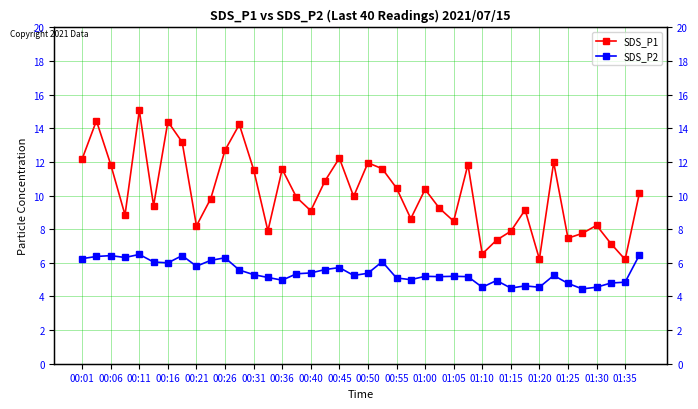

At how many categories does at least one series exceed 14?

4